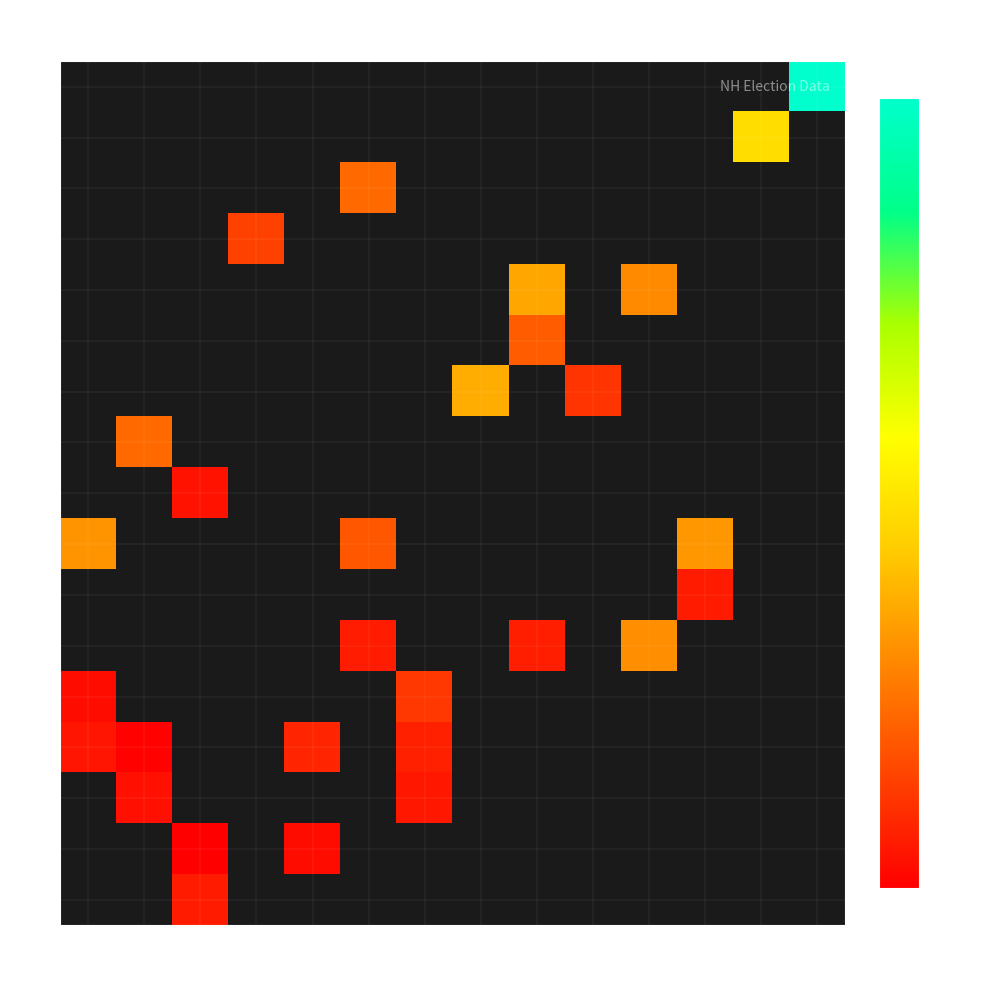

How many data points does each series have?

14